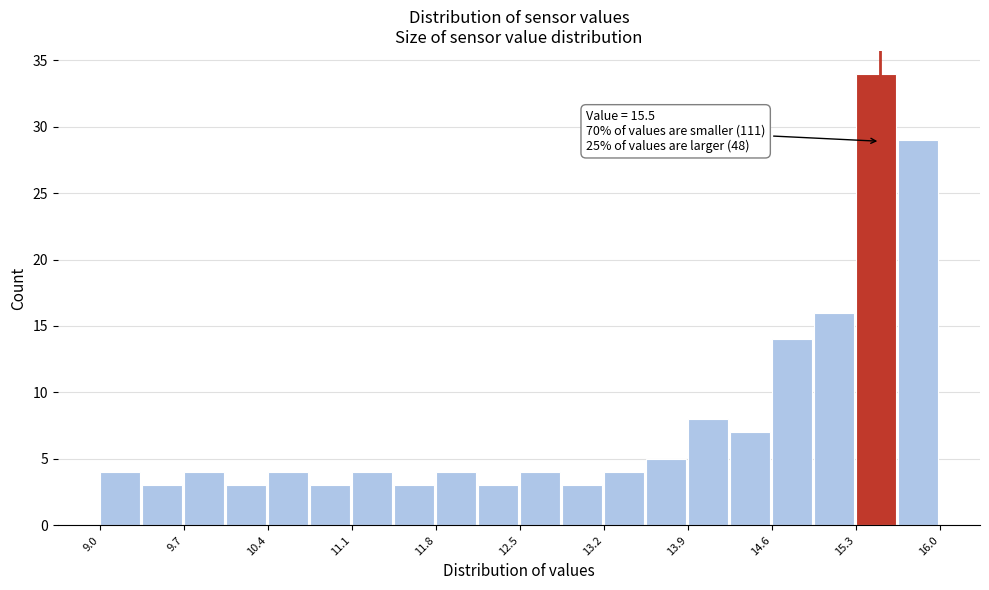

Around what value on the x-axis is the tallest bar? Give the approximate position of its centre, as read against the axis.

15.5